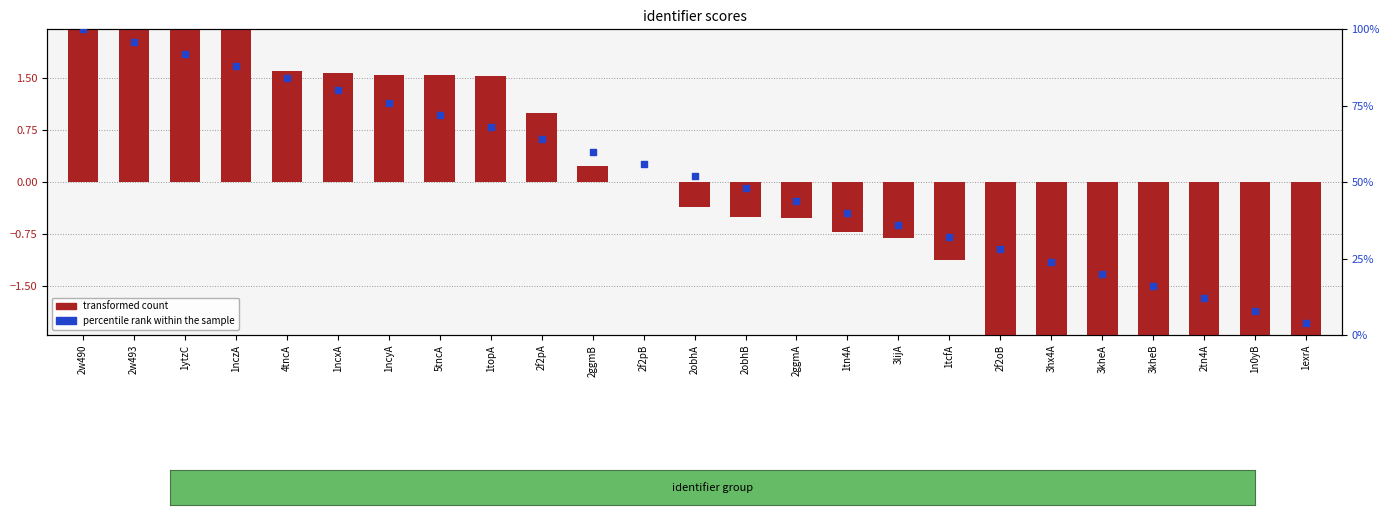

At which category is the sum across all series the highest?

2w490